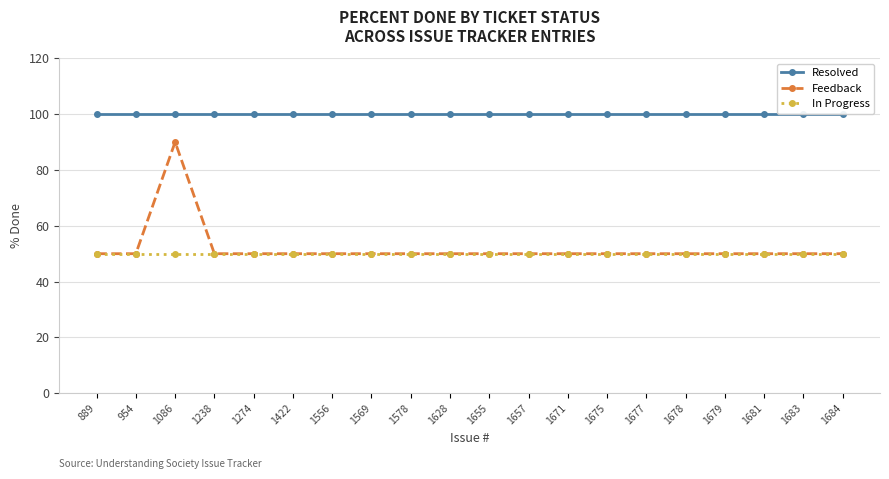

Reading left to right, extract all data points from this chart.

Resolved: 889=100	954=100	1086=100	1238=100	1274=100	1422=100	1556=100	1569=100	1578=100	1628=100	1655=100	1657=100	1671=100	1675=100	1677=100	1678=100	1679=100	1681=100	1683=100	1684=100
Feedback: 889=50	954=50	1086=90	1238=50	1274=50	1422=50	1556=50	1569=50	1578=50	1628=50	1655=50	1657=50	1671=50	1675=50	1677=50	1678=50	1679=50	1681=50	1683=50	1684=50
In Progress: 889=50	954=50	1086=50	1238=50	1274=50	1422=50	1556=50	1569=50	1578=50	1628=50	1655=50	1657=50	1671=50	1675=50	1677=50	1678=50	1679=50	1681=50	1683=50	1684=50